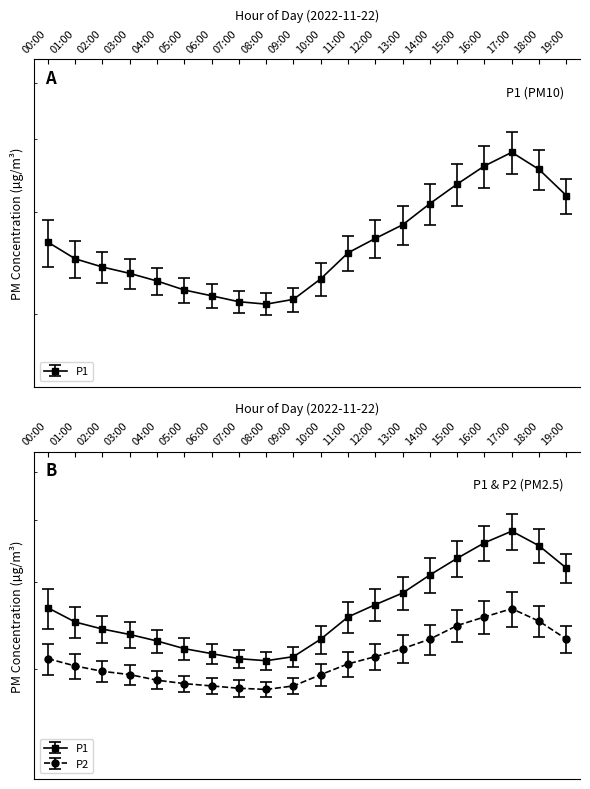

What are all the series names shown in the legend?

P1, P2